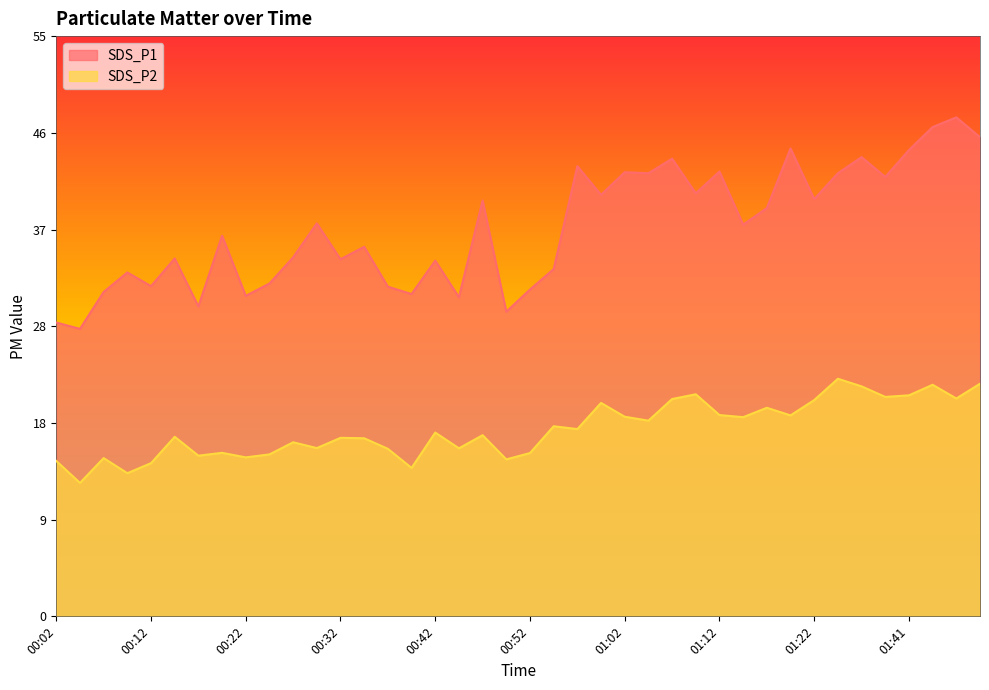

What is the value of the SDS_P1 point at the 5th from the left?

31.3